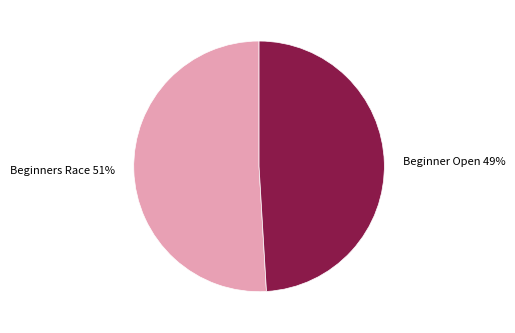

What is the ratio of the value at Beginner Open to the value at Beginners Race?

1.0